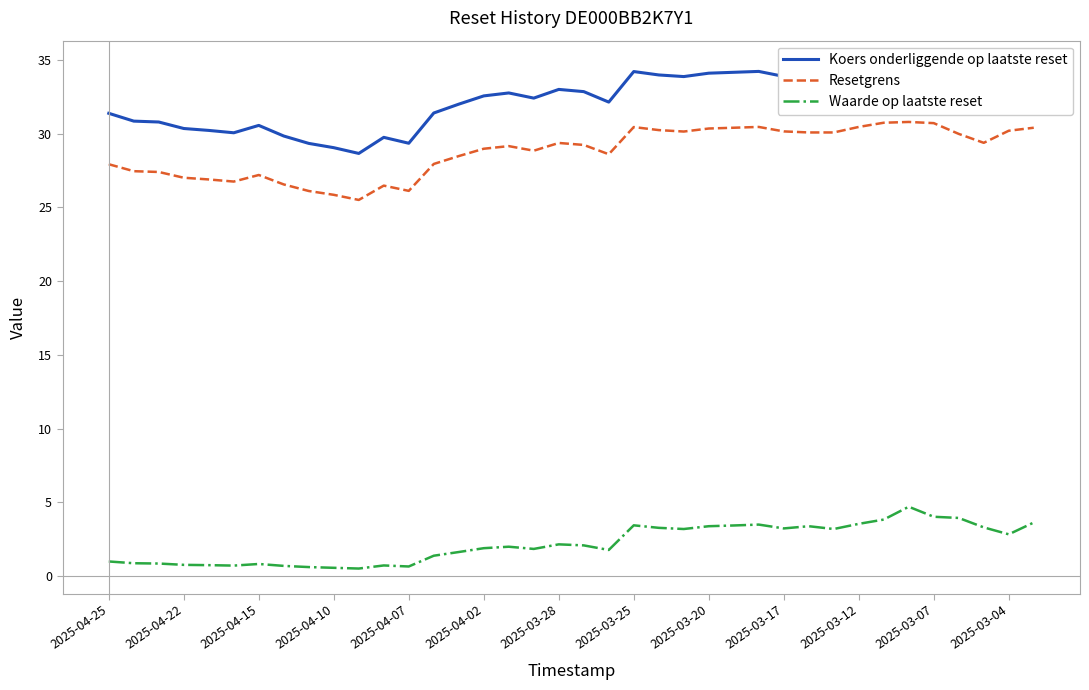

The value of Resetgrens at 2025-04-07 is 9.8. True or false?

False